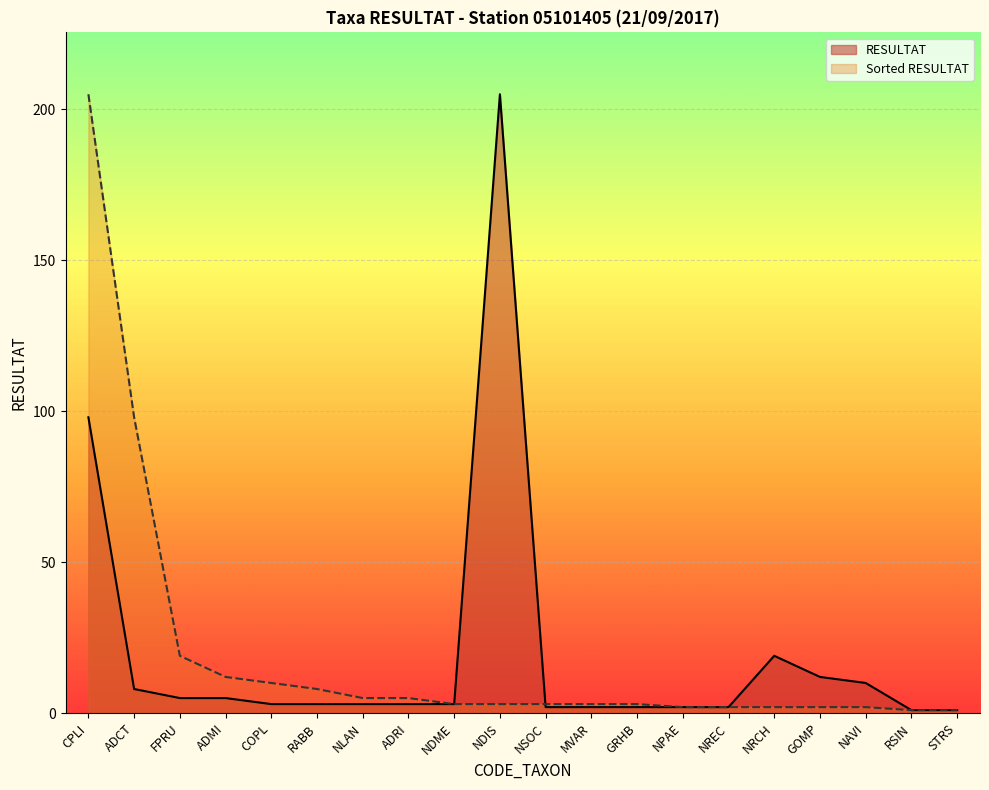

At which category is the sum across all series the highest?

CPLI